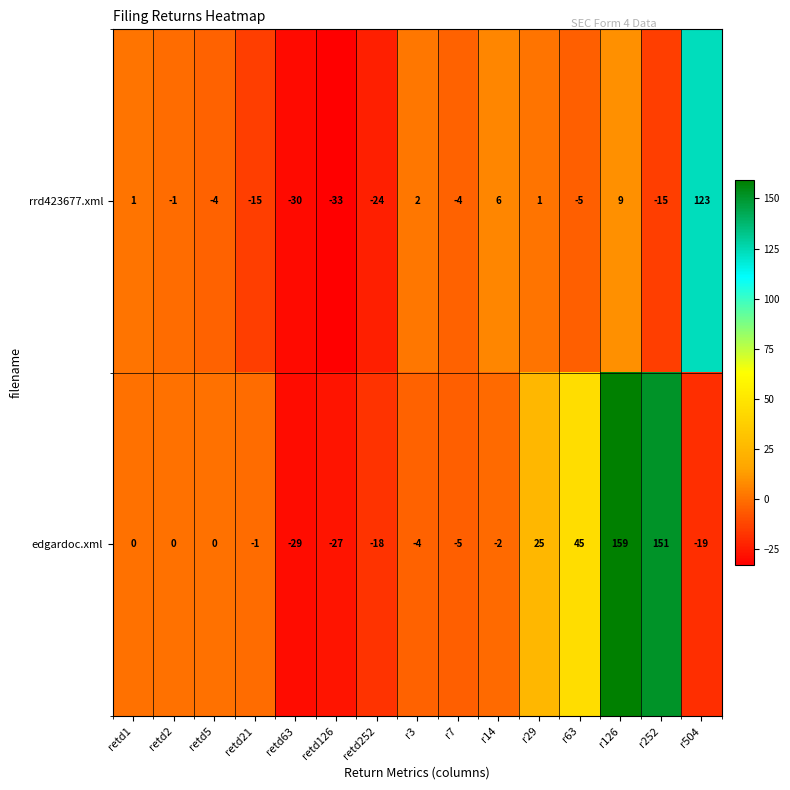

Is it true that rrd423677.xml equals -4 at retd5?

True